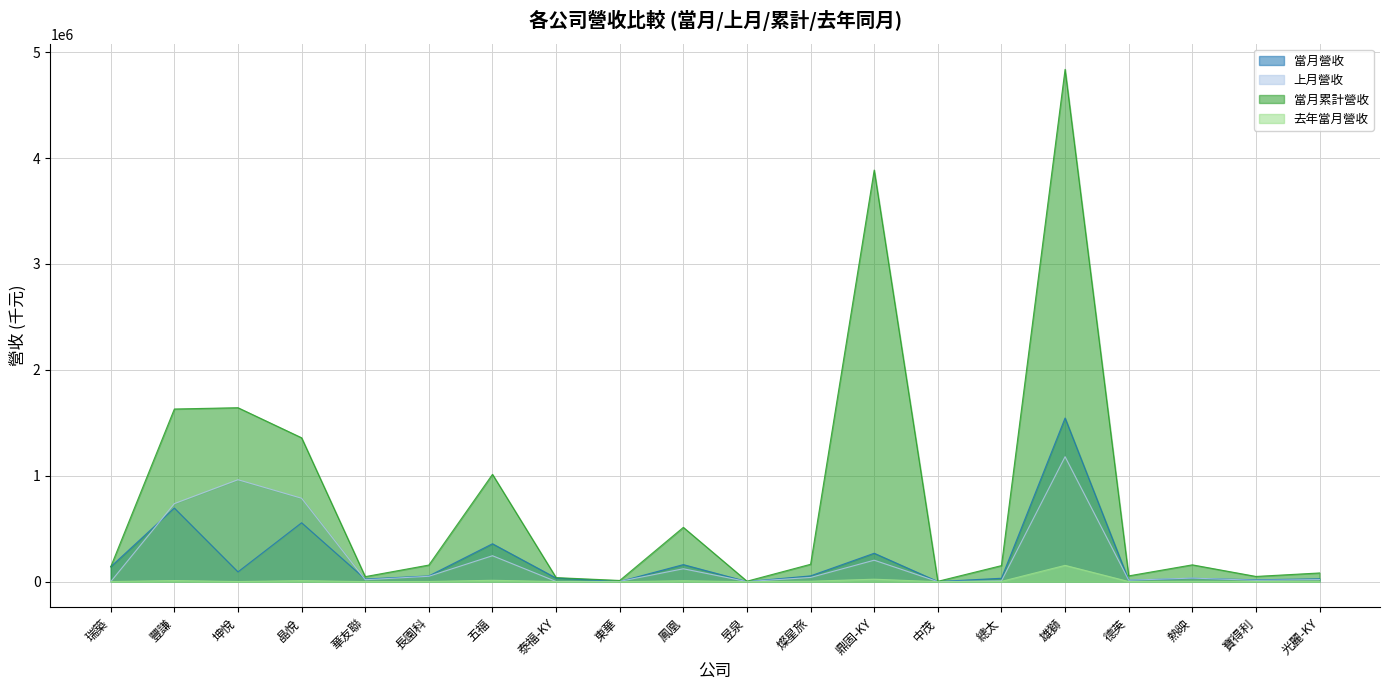

Reading left to right, transcribe all the data shown in this chart.

當月營收: 瑞築=141419	豐謙=695332	坤悅=92790	晶悅=556522	華友聯=25164	長園科=54455	五福=358293	泰福-KY=34413	東華=1724	鳳凰=161415	昱泉=1220	燦星旅=55069	鼎固-KY=268716	中茂=1535	總太=32498	雄獅=1545674	德英=14213	熱映=32425	寶得利=17967	光麗-KY=27323
上月營收: 瑞築=19	豐謙=737093	坤悅=962854	晶悅=787865	華友聯=18588	長園科=51155	五福=245318	泰福-KY=2114	東華=3082	鳳凰=122185	昱泉=1230	燦星旅=40237	鼎固-KY=203043	中茂=858	總太=7626	雄獅=1180198	德英=14057	熱映=34071	寶得利=13327	光麗-KY=20053
當月累計營收: 瑞築=141466	豐謙=1630453	坤悅=1642705	晶悅=1358783	華友聯=48036	長園科=157221	五福=1013582	泰福-KY=38687	東華=11777	鳳凰=513111	昱泉=4883	燦星旅=164591	鼎固-KY=3886304	中茂=3699	總太=151984	雄獅=4837194	德英=54979	熱映=159223	寶得利=49766	光麗-KY=82530
去年當月營收: 瑞築=1502	豐謙=11001	坤悅=1492	晶悅=9934	華友聯=825	長園科=1932	五福=13540	泰福-KY=1376	東華=70	鳳凰=9192	昱泉=97	燦星旅=4559	鼎固-KY=23667	中茂=142	總太=3054	雄獅=154403	德英=1686	熱映=3988	寶得利=2375	光麗-KY=3745